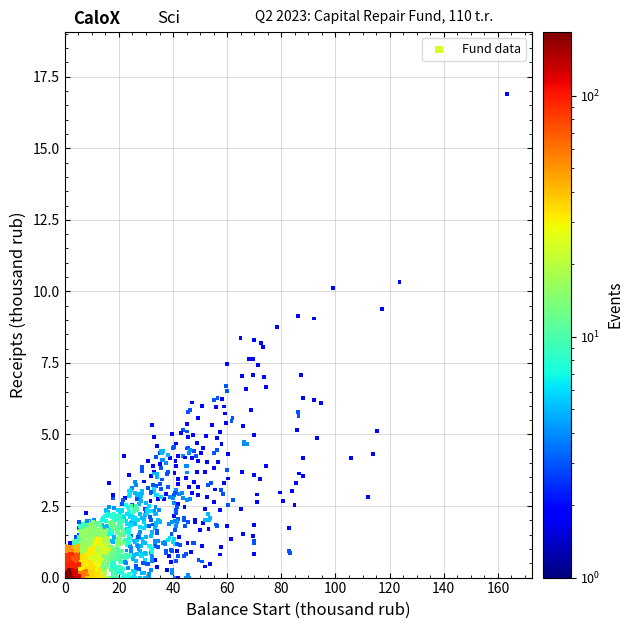

What is the range of X values (max minus min)?

163.4